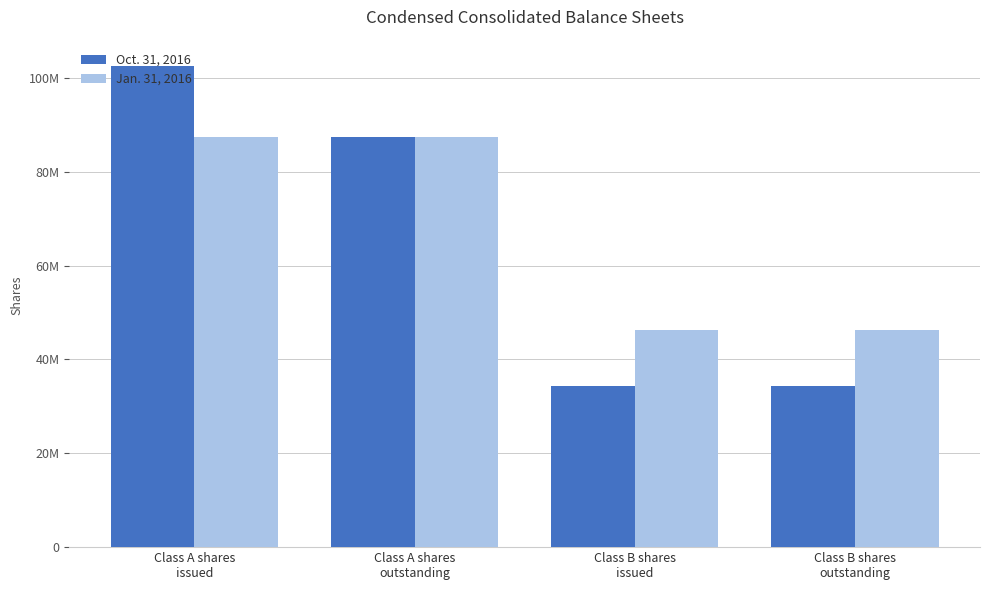

What is the approximate value of Oct. 31, 2016 at Class A shares
issued?

102446478